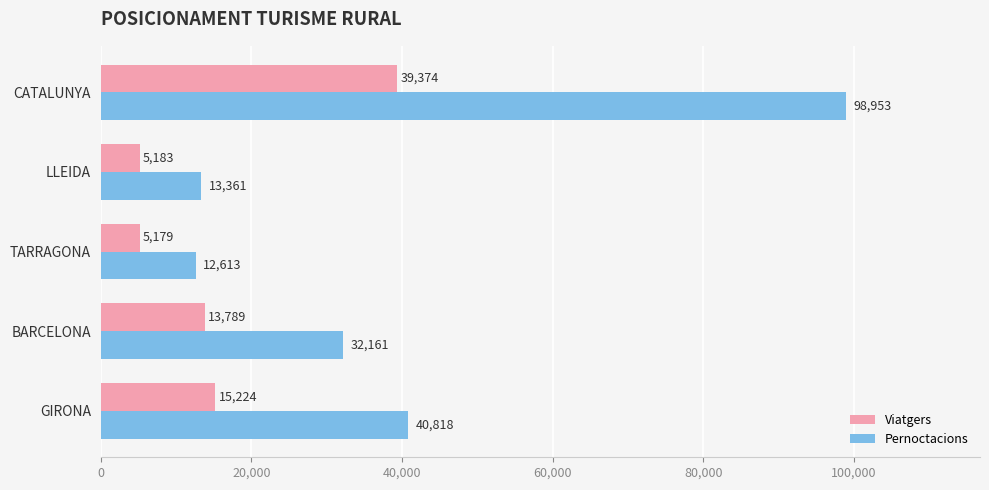

What are all the series names shown in the legend?

Viatgers, Pernoctacions